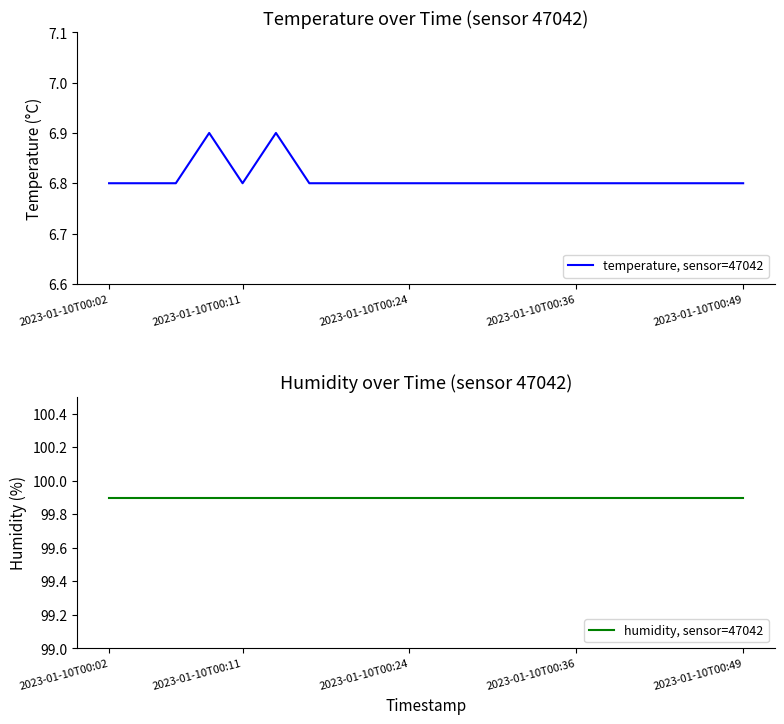

What is the average value of the humidity, sensor=47042 series?

99.9